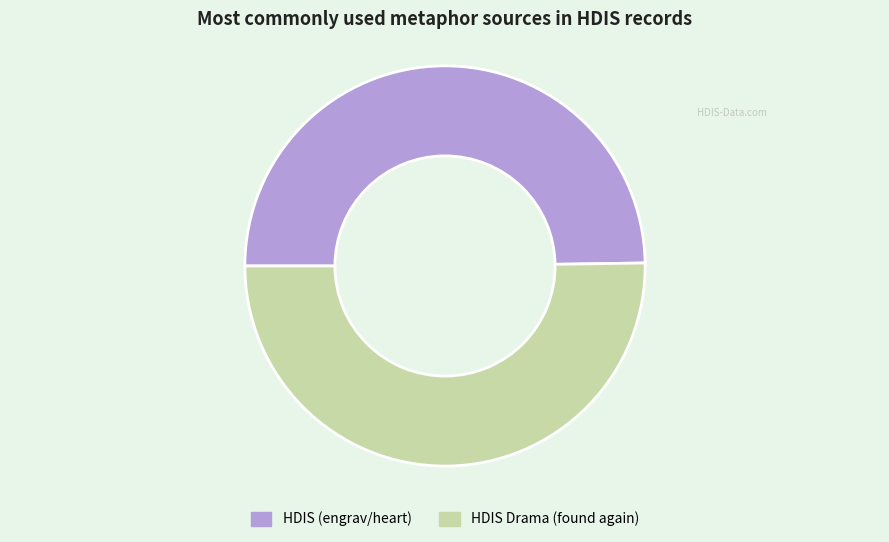

How many segments does this pie chart have?

2